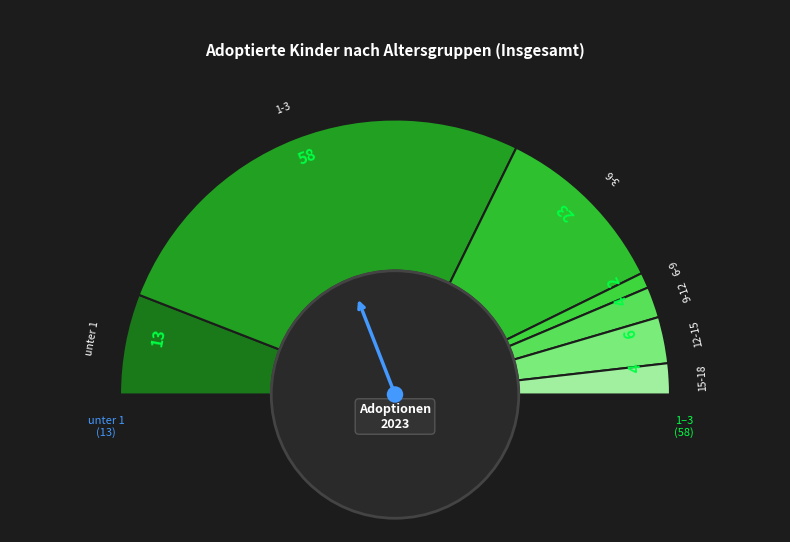

Count the number of slices in the pie.

7